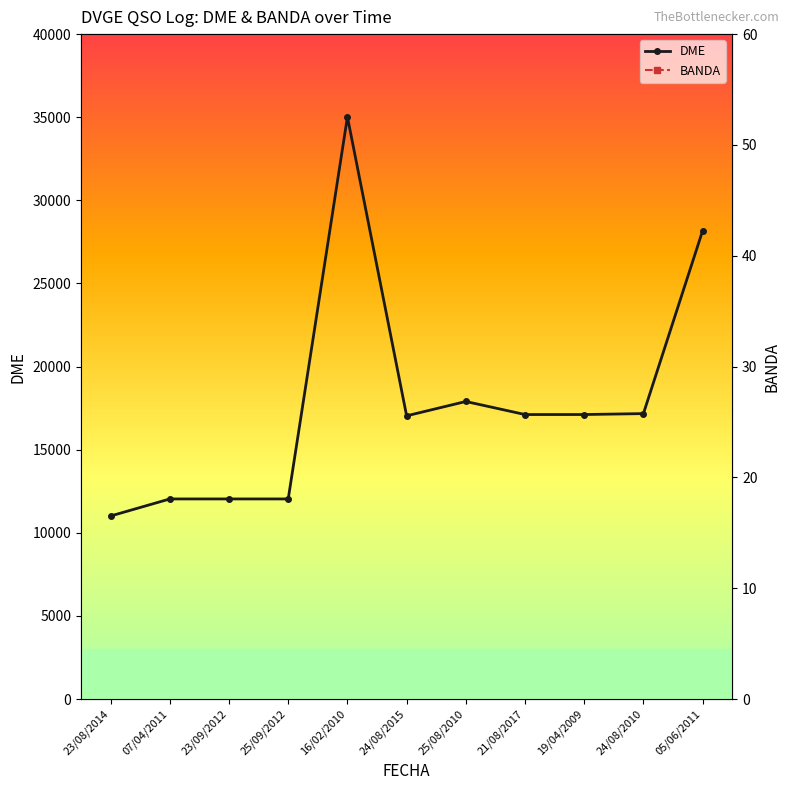

How many interior local peaks does the BANDA series have?

1